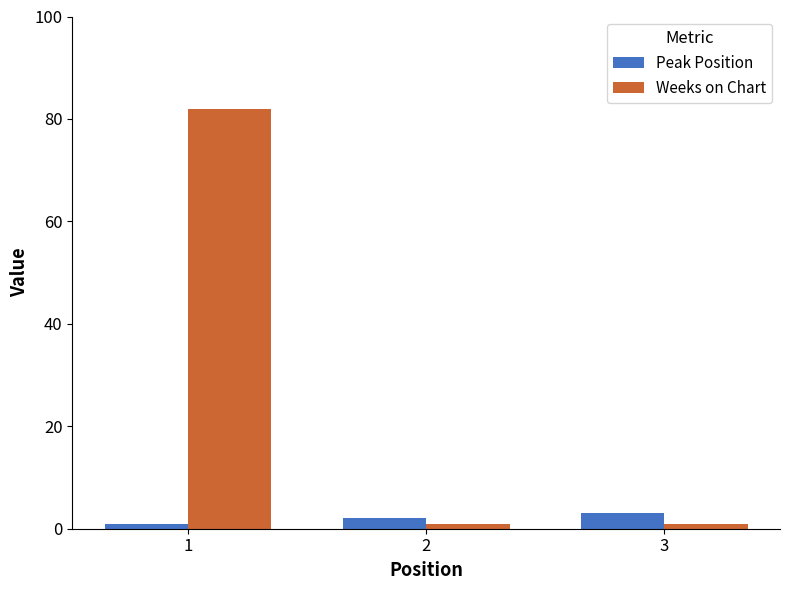

Reading right to left, extract all data points from this chart.

Peak Position: 3=3	2=2	1=1
Weeks on Chart: 3=1	2=1	1=82